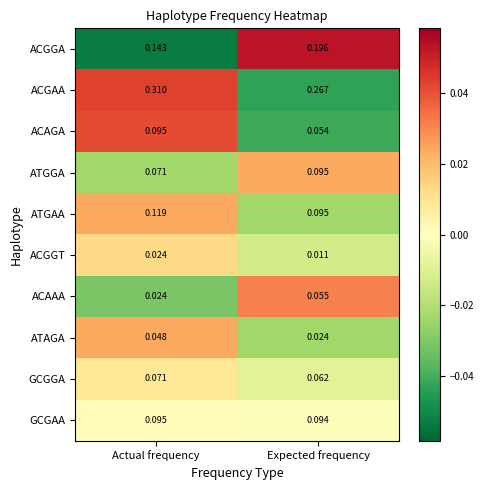

Which category has the highest value across all series?

Actual frequency